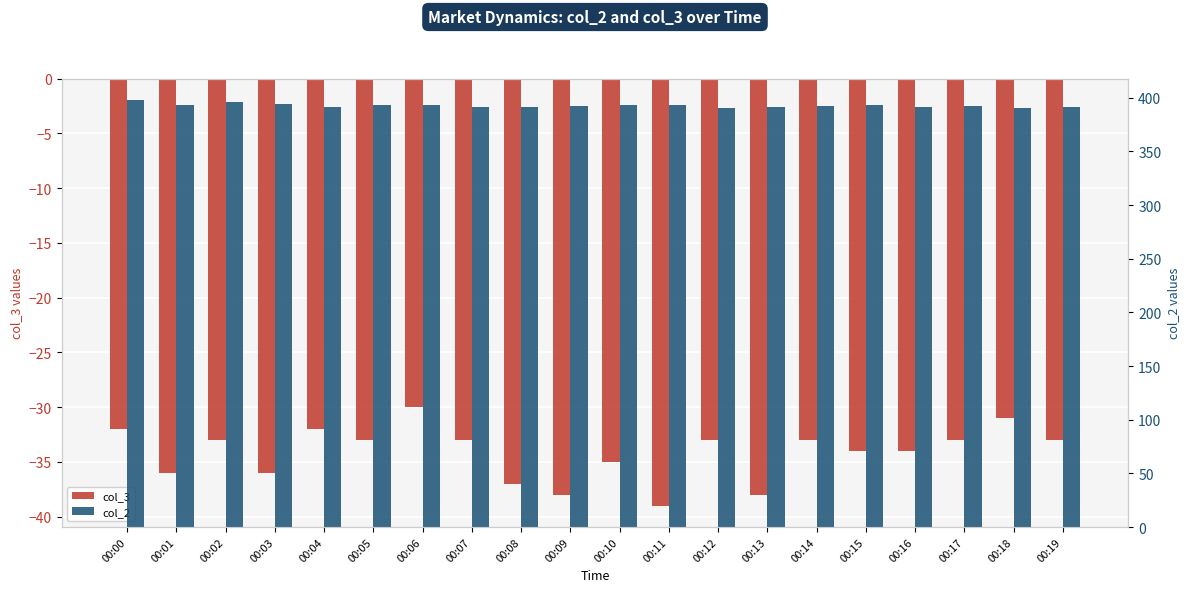

Between 00:08 and 00:07, which is larger?

00:07